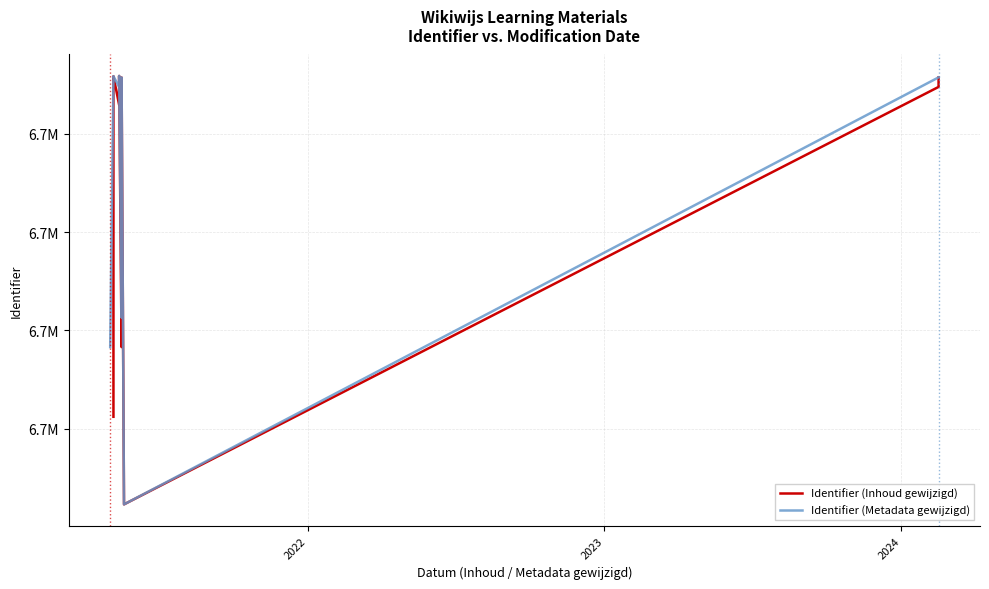

How many times do Identifier (Inhoud gewijzigd) and Identifier (Metadata gewijzigd) cross each other?

4